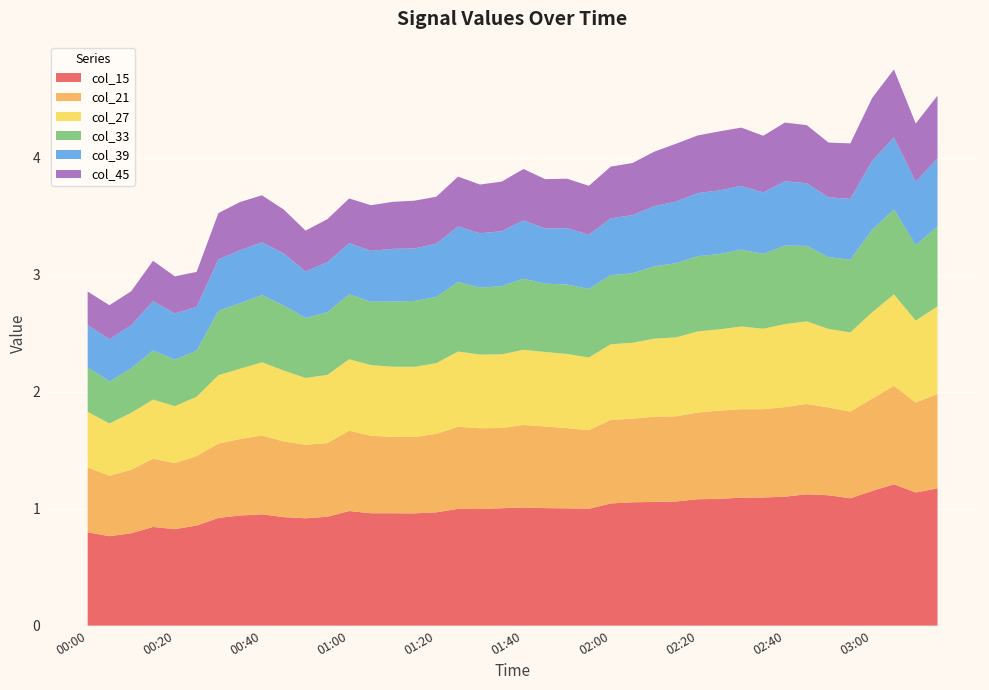

Reading left to right, transcribe all the data shown in this chart.

col_15: 00:00=0.8	00:05=0.8	00:10=0.8	00:15=0.8	00:20=0.8	00:25=0.9	00:30=0.9	00:35=0.9	00:40=1.0	00:45=0.9	00:50=0.9	00:55=0.9	01:00=1.0	01:05=1.0	01:10=1.0	01:15=1.0	01:20=1.0	01:25=1.0	01:30=1.0	01:35=1.0	01:40=1.0	01:45=1.0	01:50=1.0	01:55=1.0	02:00=1.0	02:05=1.1	02:10=1.1	02:15=1.1	02:20=1.1	02:25=1.1	02:30=1.1	02:35=1.1	02:40=1.1	02:45=1.1	02:50=1.1	02:55=1.1	03:00=1.2	03:05=1.2	03:10=1.1	03:15=1.2
col_21: 00:00=0.6	00:05=0.5	00:10=0.5	00:15=0.6	00:20=0.6	00:25=0.6	00:30=0.6	00:35=0.7	00:40=0.7	00:45=0.6	00:50=0.6	00:55=0.6	01:00=0.7	01:05=0.7	01:10=0.7	01:15=0.7	01:20=0.7	01:25=0.7	01:30=0.7	01:35=0.7	01:40=0.7	01:45=0.7	01:50=0.7	01:55=0.7	02:00=0.7	02:05=0.7	02:10=0.7	02:15=0.7	02:20=0.7	02:25=0.8	02:30=0.8	02:35=0.8	02:40=0.8	02:45=0.8	02:50=0.8	02:55=0.7	03:00=0.8	03:05=0.8	03:10=0.8	03:15=0.8
col_27: 00:00=0.5	00:05=0.4	00:10=0.5	00:15=0.5	00:20=0.5	00:25=0.5	00:30=0.6	00:35=0.6	00:40=0.6	00:45=0.6	00:50=0.6	00:55=0.6	01:00=0.6	01:05=0.6	01:10=0.6	01:15=0.6	01:20=0.6	01:25=0.6	01:30=0.6	01:35=0.6	01:40=0.6	01:45=0.6	01:50=0.6	01:55=0.6	02:00=0.6	02:05=0.6	02:10=0.7	02:15=0.7	02:20=0.7	02:25=0.7	02:30=0.7	02:35=0.7	02:40=0.7	02:45=0.7	02:50=0.7	02:55=0.7	03:00=0.7	03:05=0.8	03:10=0.7	03:15=0.7
col_33: 00:00=0.4	00:05=0.4	00:10=0.4	00:15=0.4	00:20=0.4	00:25=0.4	00:30=0.5	00:35=0.6	00:40=0.6	00:45=0.6	00:50=0.5	00:55=0.5	01:00=0.6	01:05=0.5	01:10=0.6	01:15=0.6	01:20=0.6	01:25=0.6	01:30=0.6	01:35=0.6	01:40=0.6	01:45=0.6	01:50=0.6	01:55=0.6	02:00=0.6	02:05=0.6	02:10=0.6	02:15=0.6	02:20=0.6	02:25=0.6	02:30=0.7	02:35=0.6	02:40=0.7	02:45=0.6	02:50=0.6	02:55=0.6	03:00=0.7	03:05=0.7	03:10=0.6	03:15=0.7
col_39: 00:00=0.4	00:05=0.4	00:10=0.4	00:15=0.4	00:20=0.4	00:25=0.4	00:30=0.4	00:35=0.5	00:40=0.5	00:45=0.4	00:50=0.4	00:55=0.4	01:00=0.4	01:05=0.4	01:10=0.5	01:15=0.4	01:20=0.5	01:25=0.5	01:30=0.5	01:35=0.5	01:40=0.5	01:45=0.5	01:50=0.5	01:55=0.5	02:00=0.5	02:05=0.5	02:10=0.5	02:15=0.5	02:20=0.5	02:25=0.5	02:30=0.5	02:35=0.5	02:40=0.6	02:45=0.5	02:50=0.5	02:55=0.5	03:00=0.6	03:05=0.6	03:10=0.5	03:15=0.6
col_45: 00:00=0.3	00:05=0.3	00:10=0.3	00:15=0.3	00:20=0.3	00:25=0.3	00:30=0.4	00:35=0.4	00:40=0.4	00:45=0.4	00:50=0.3	00:55=0.4	01:00=0.4	01:05=0.4	01:10=0.4	01:15=0.4	01:20=0.4	01:25=0.4	01:30=0.4	01:35=0.4	01:40=0.4	01:45=0.4	01:50=0.4	01:55=0.4	02:00=0.4	02:05=0.4	02:10=0.5	02:15=0.5	02:20=0.5	02:25=0.5	02:30=0.5	02:35=0.5	02:40=0.5	02:45=0.5	02:50=0.5	02:55=0.5	03:00=0.5	03:05=0.6	03:10=0.5	03:15=0.5